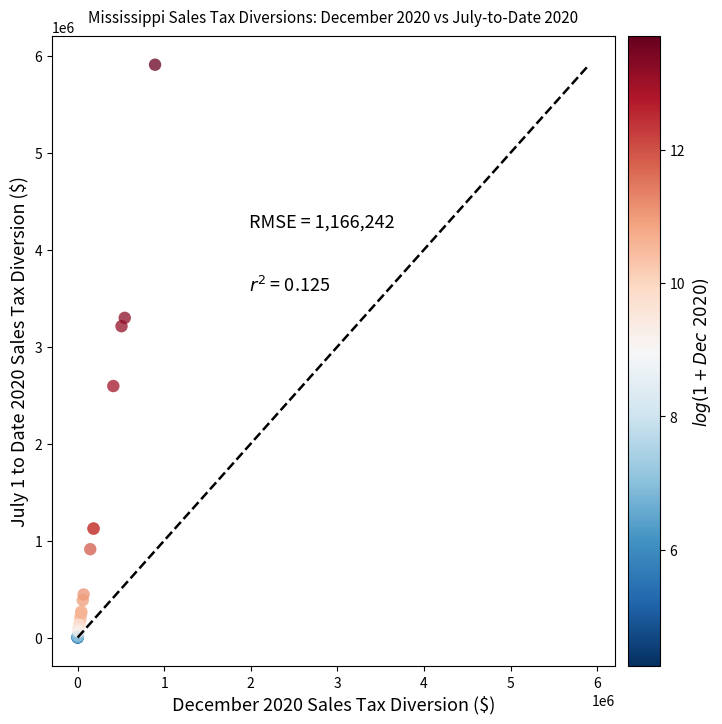

What Y value in the scatter plot is closest to 2954603?

3211307.9